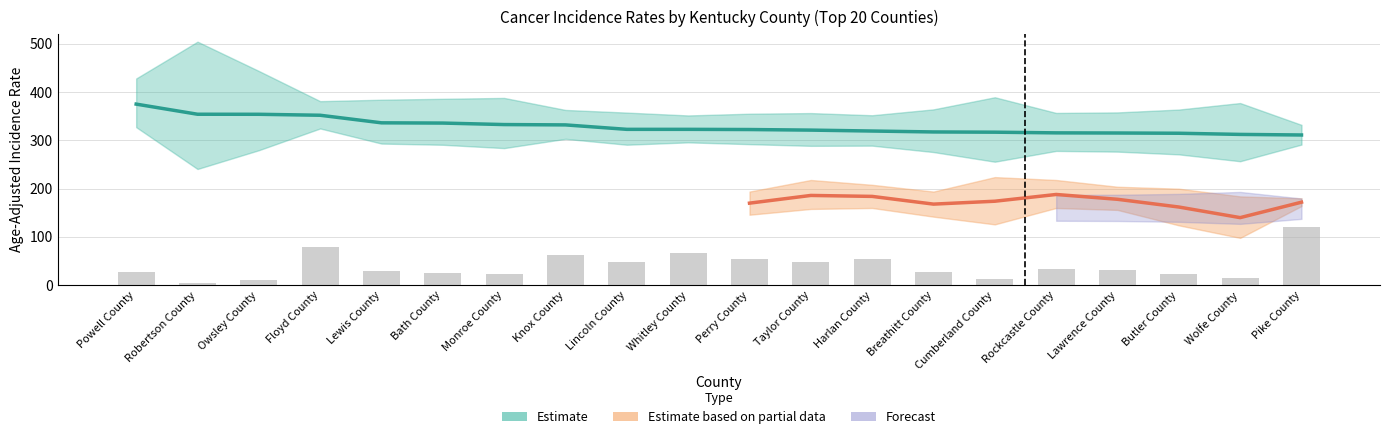

True or false: Age-Adjusted Rate has a value of 311.3 at Pike County.

True